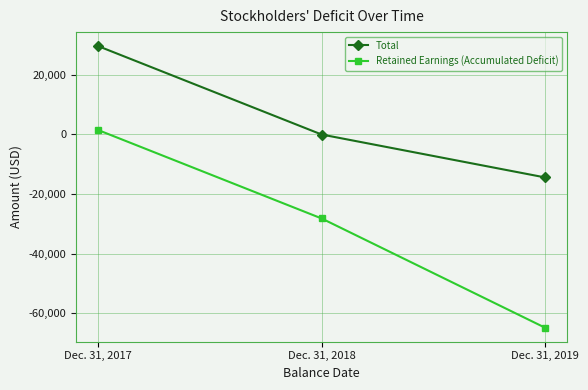

How many values in the Retained Earnings (Accumulated Deficit) series are below -28245?

1